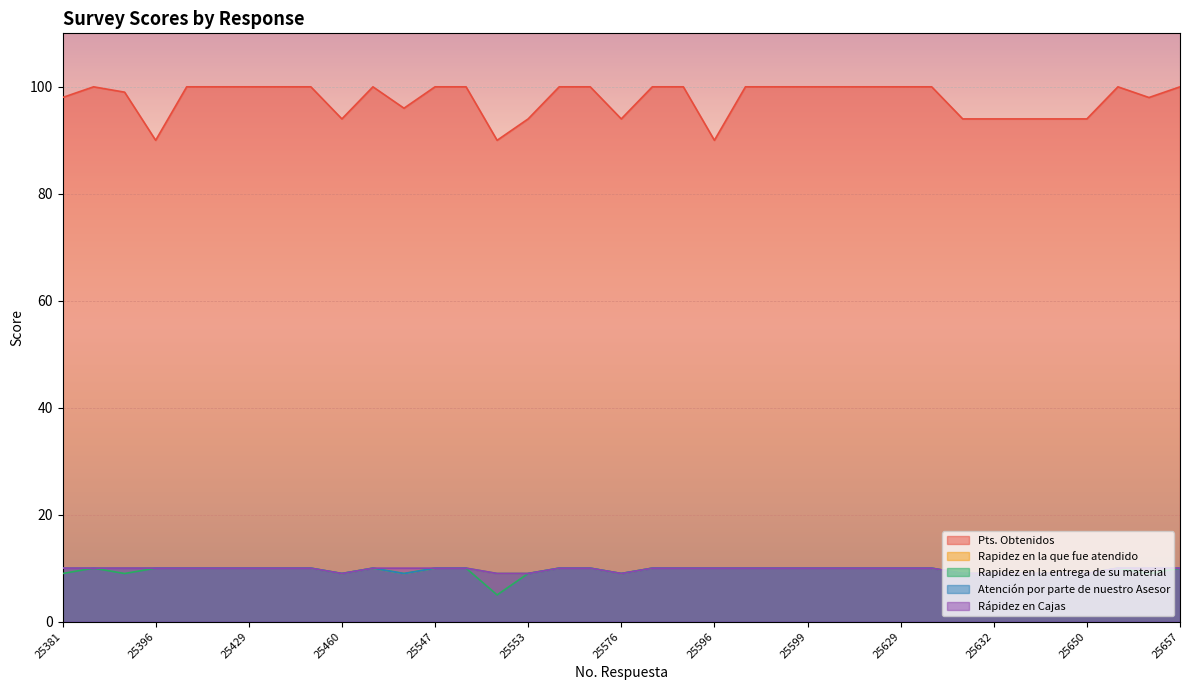

Is it true that Atención por parte de nuestro Asesor equals 16 at 25599?

False